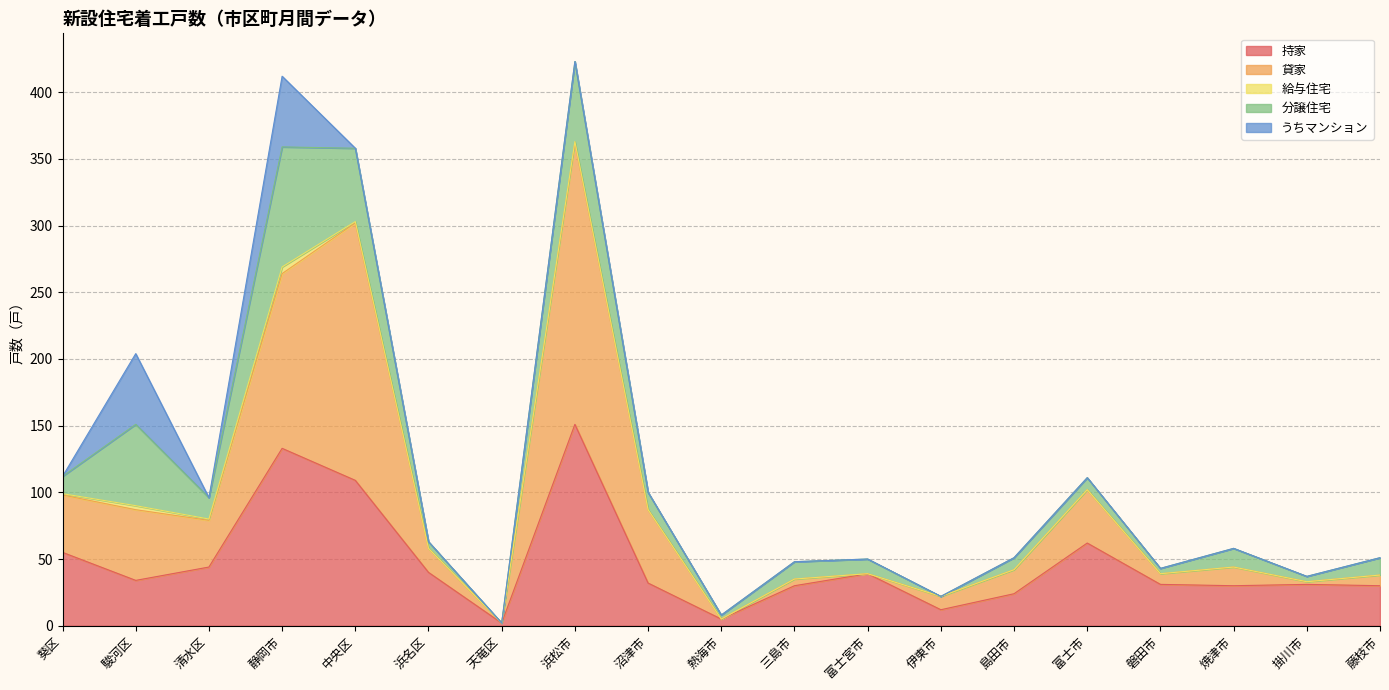

What is the difference between the maximum and second lowest values in the 給与住宅 series?

5